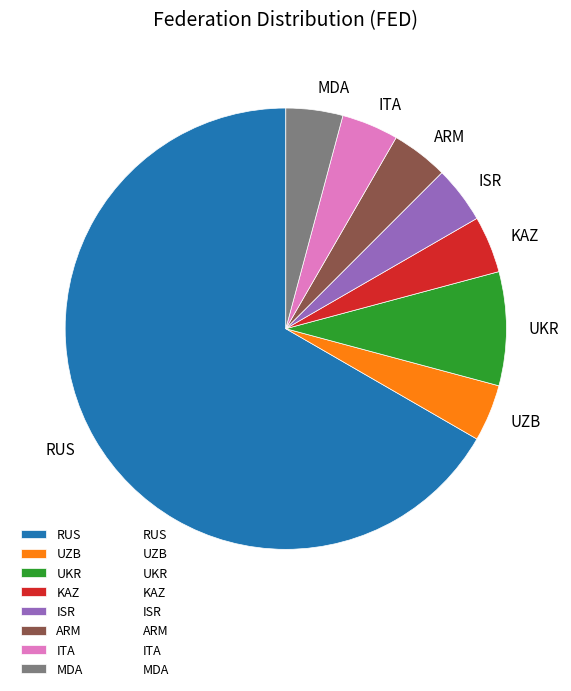

Which slice is the largest?

RUS